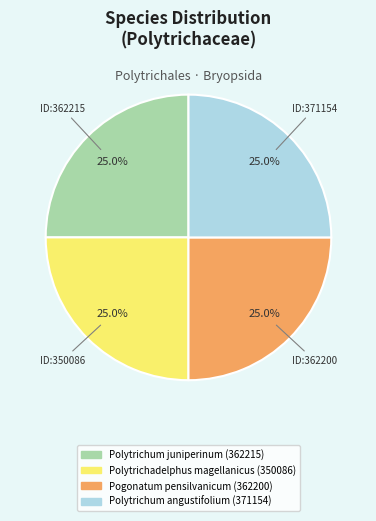

How many slices are in this pie chart?

4